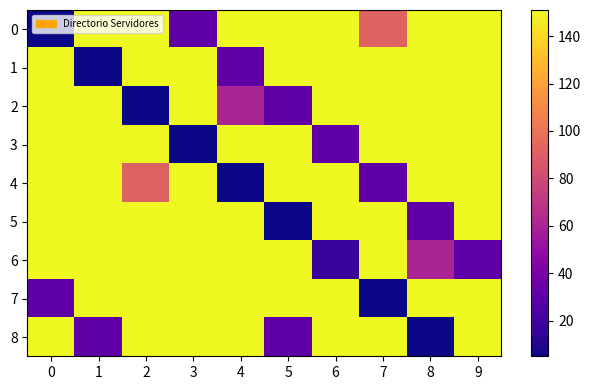

At 2, list the series in order from largest to smallest.

0, 1, 3, 5, 6, 7, 8, 4, 2